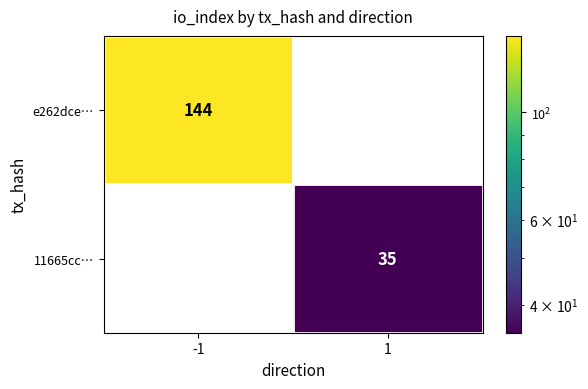

True or false: 11665cc… has a value of 35 at 1.

True